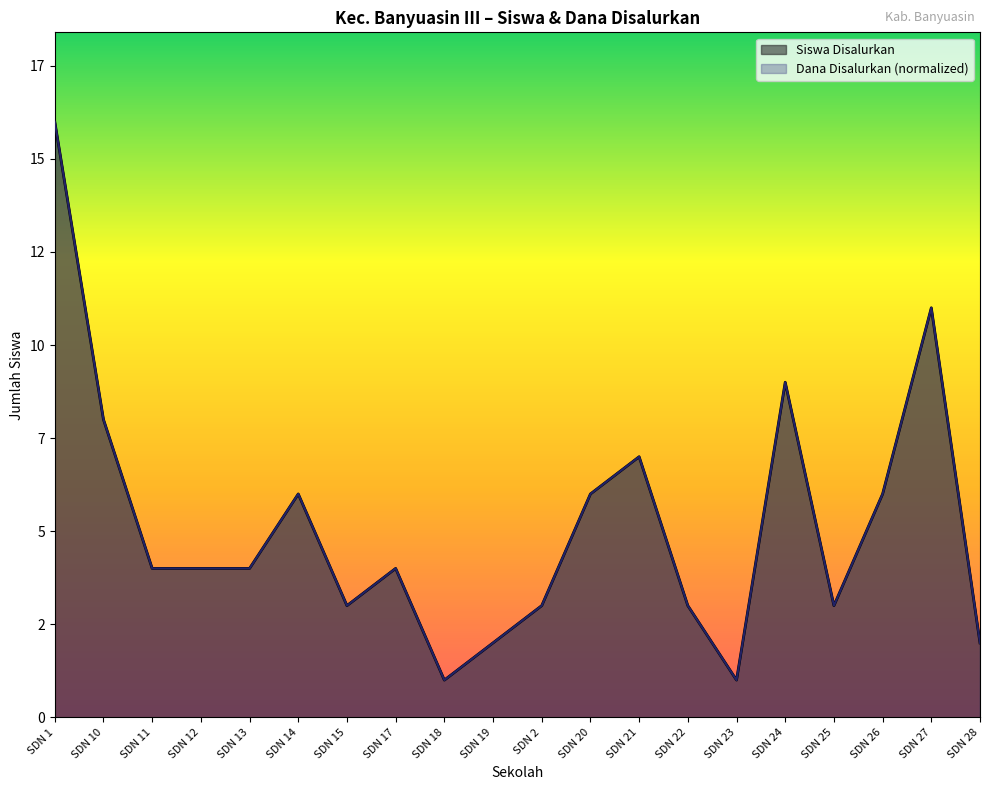

How many lines are shown in the chart?

2